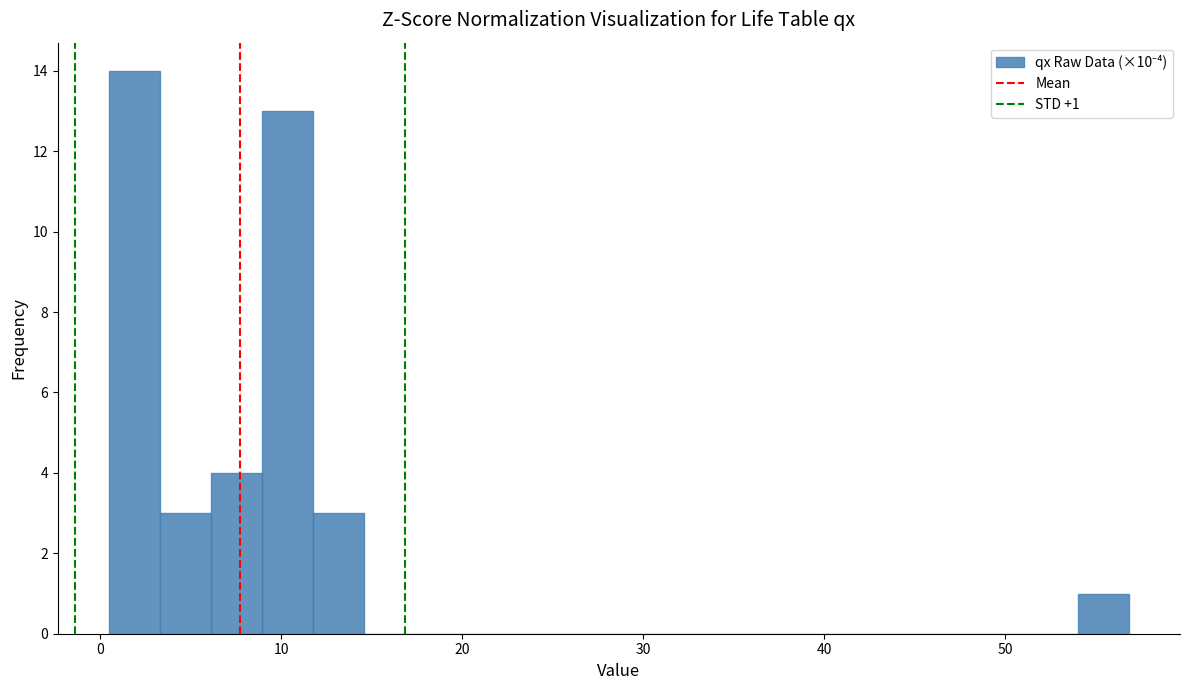

Read against the x-axis, roughly where is the centre of the tallest bar?

2